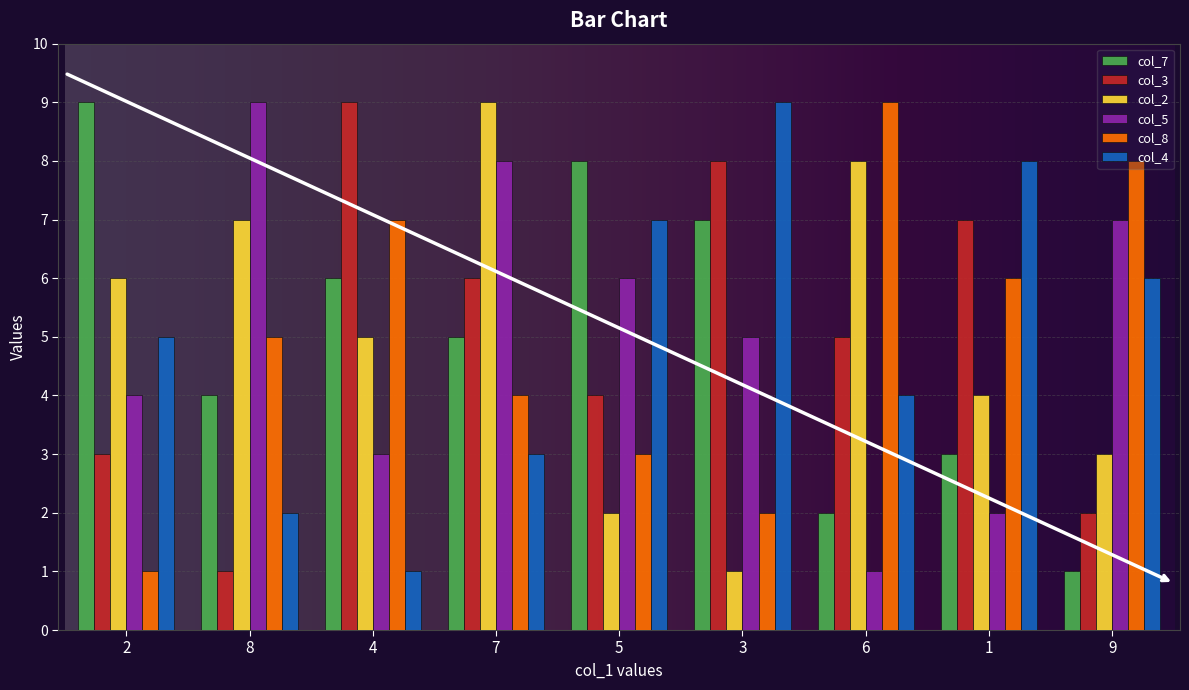

At 7, list the series in order from smallest to largest.

col_4, col_8, col_7, col_3, col_5, col_2